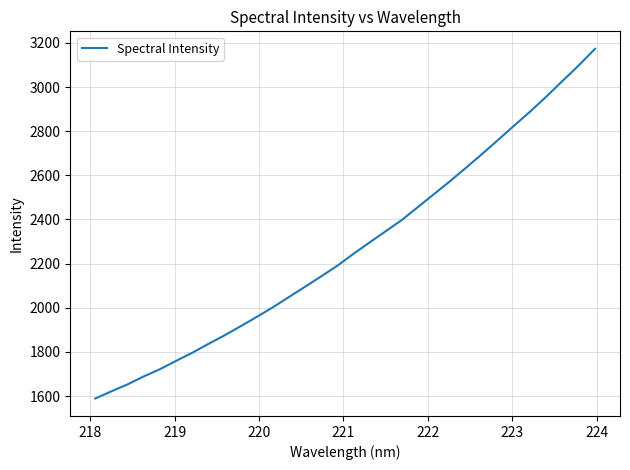

What is the smallest value displayed?

1588.9